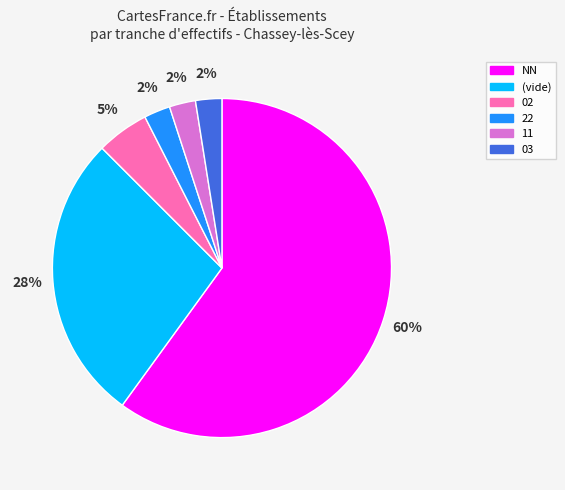

Count the number of slices in the pie.

6